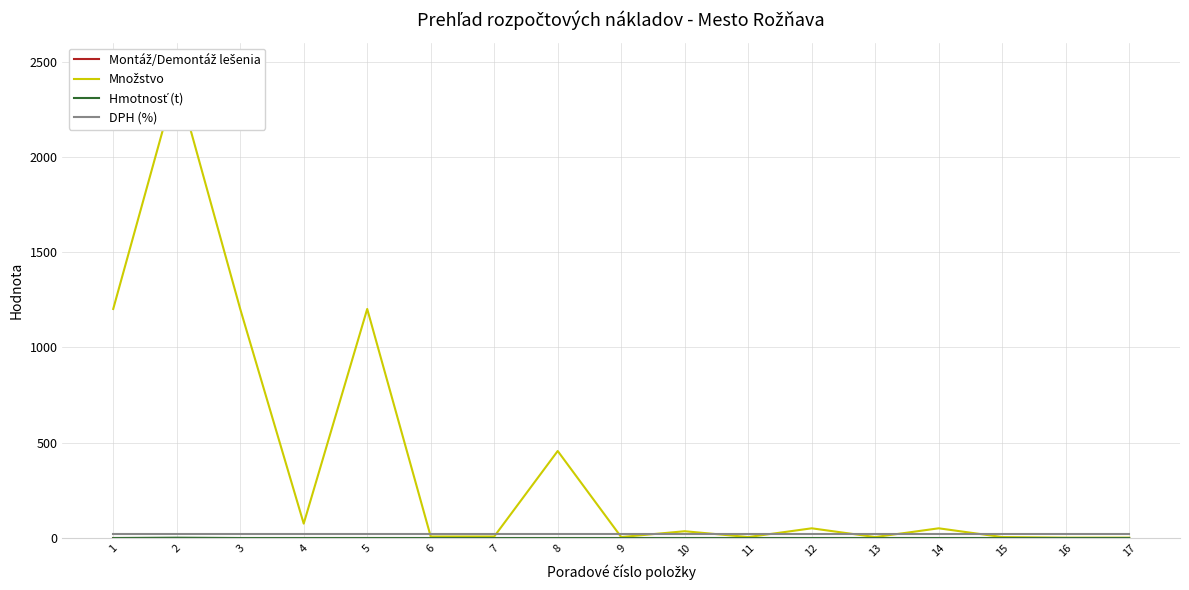

True or false: Množstvo has more than 0 interior local peaks.

True